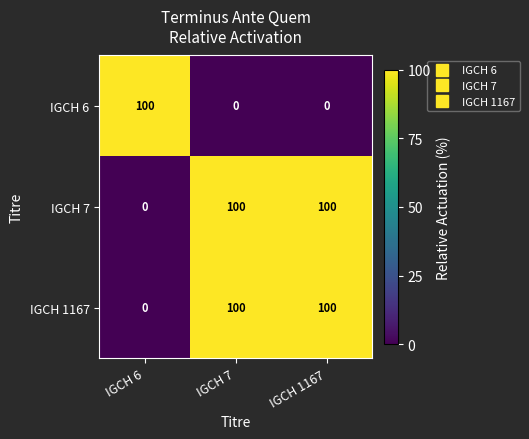

At how many categories does at least one series exceed 10?

3